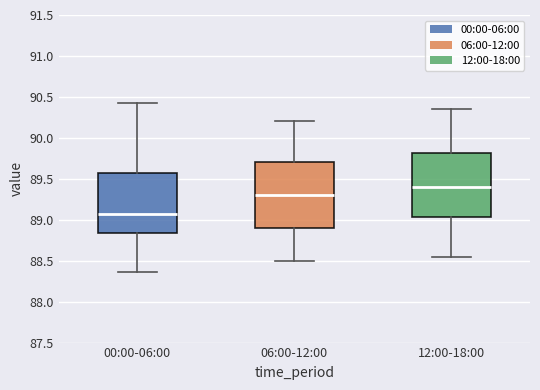

Which box's median line is the highest?

12:00-18:00